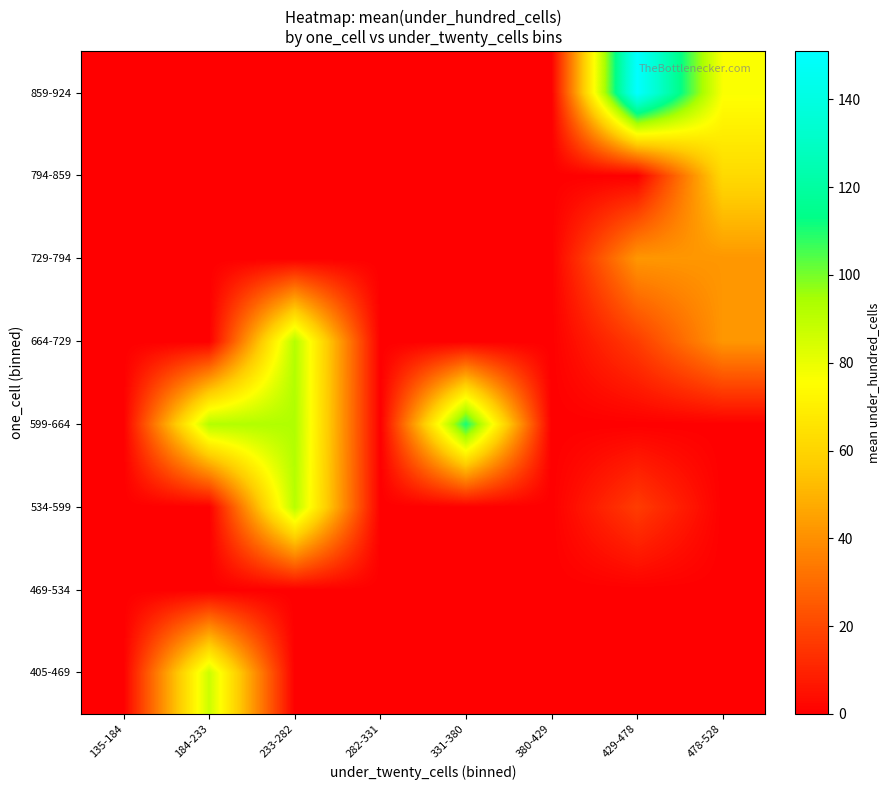

Reading left to right, extract all data points from this chart.

405-469: 135-184=0.0	184-233=87.0	233-282=0.0	282-331=0.0	331-380=0.0	380-429=0.0	429-478=0.0	478-528=0.0
469-534: 135-184=0.0	184-233=0.0	233-282=0.0	282-331=0.0	331-380=0.0	380-429=0.0	429-478=0.0	478-528=0.0
534-599: 135-184=0.0	184-233=0.0	233-282=91.3	282-331=0.0	331-380=0.0	380-429=0.0	429-478=17.0	478-528=0.0
599-664: 135-184=0.0	184-233=92.0	233-282=93.0	282-331=0.0	331-380=111.0	380-429=0.0	429-478=0.0	478-528=0.0
664-729: 135-184=0.0	184-233=0.0	233-282=92.0	282-331=0.0	331-380=0.0	380-429=0.0	429-478=17.0	478-528=42.0
729-794: 135-184=0.0	184-233=0.0	233-282=0.0	282-331=0.0	331-380=0.0	380-429=0.0	429-478=42.0	478-528=42.0
794-859: 135-184=0.0	184-233=0.0	233-282=0.0	282-331=0.0	331-380=0.0	380-429=0.0	429-478=0.0	478-528=62.0
859-924: 135-184=0.0	184-233=0.0	233-282=0.0	282-331=0.0	331-380=0.0	380-429=0.0	429-478=151.0	478-528=76.4